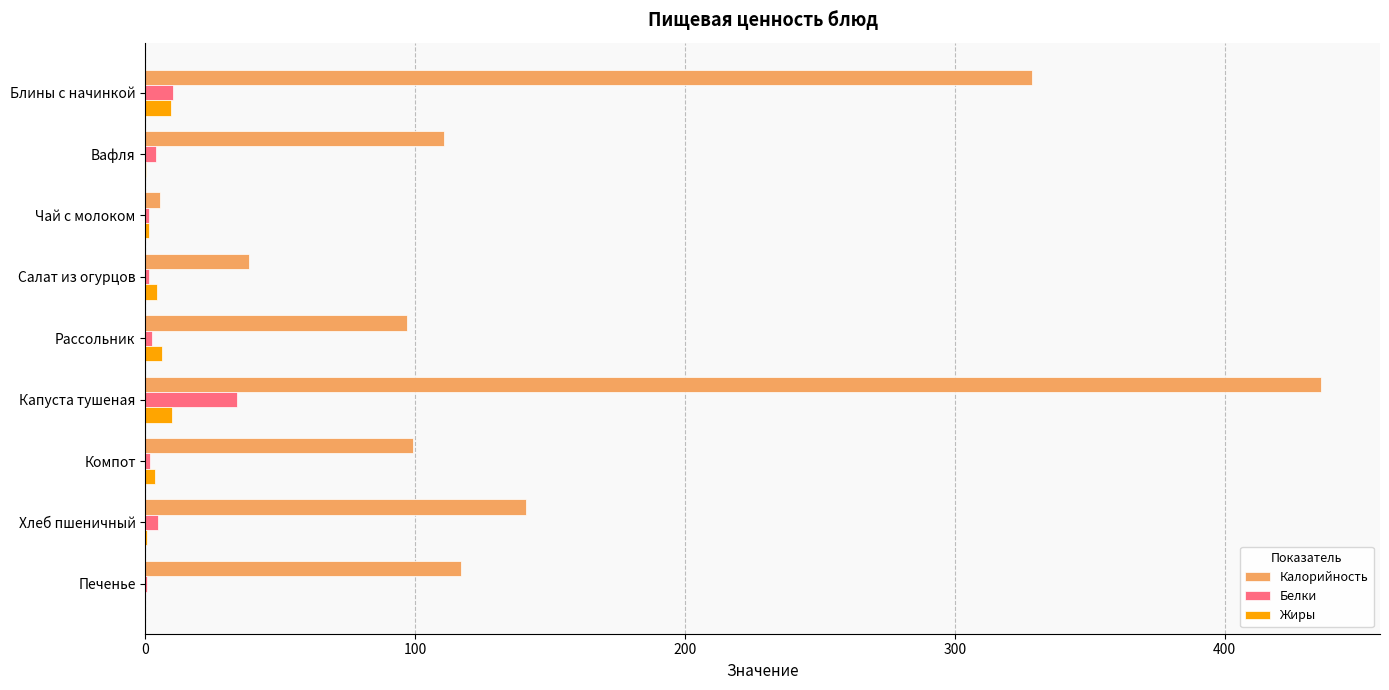

Between Капуста тушеная and Хлеб пшеничный, which series saw the biggest shift?

Калорийность